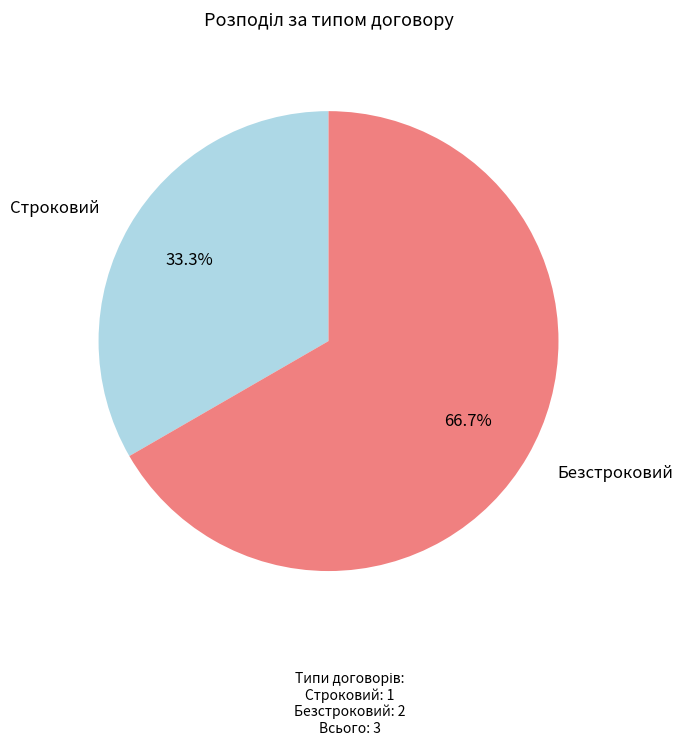

Is there any slice that represents more than half of the pie?

Yes